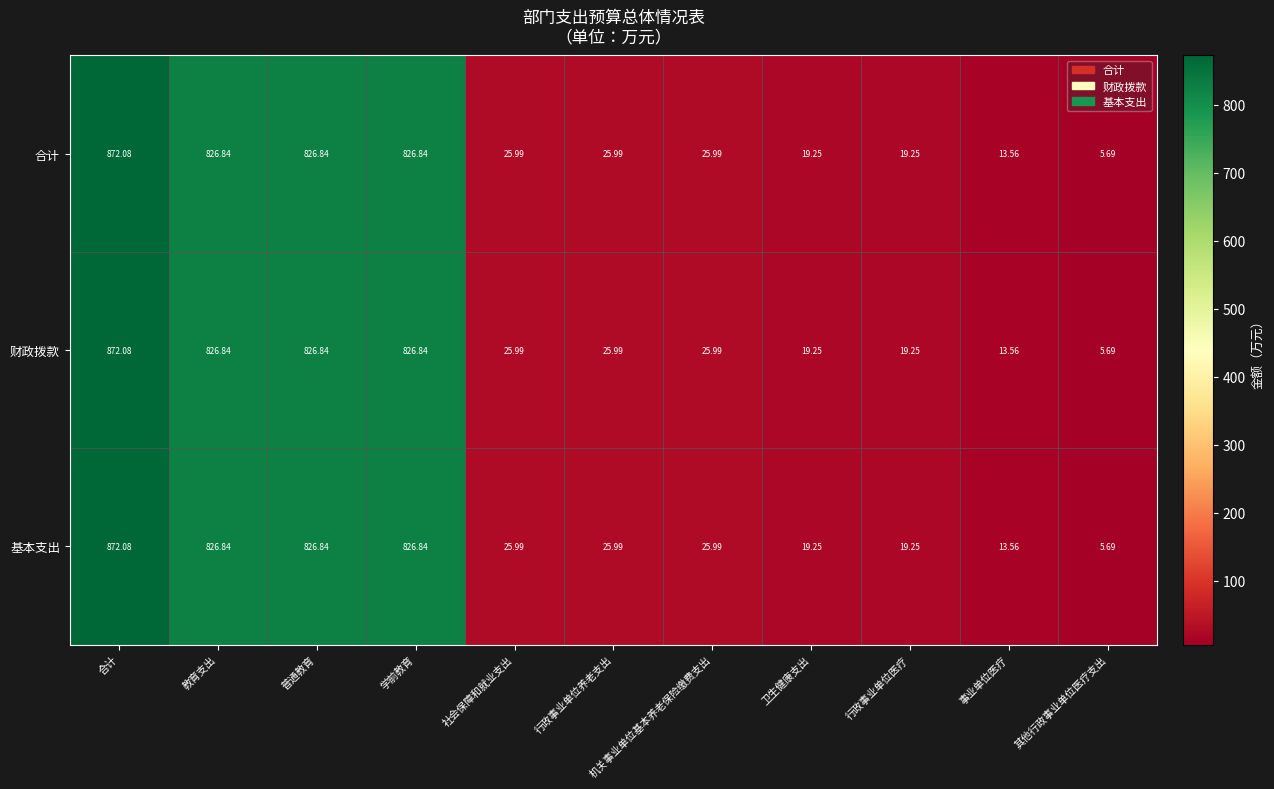

At which category is the sum across all series the highest?

合计